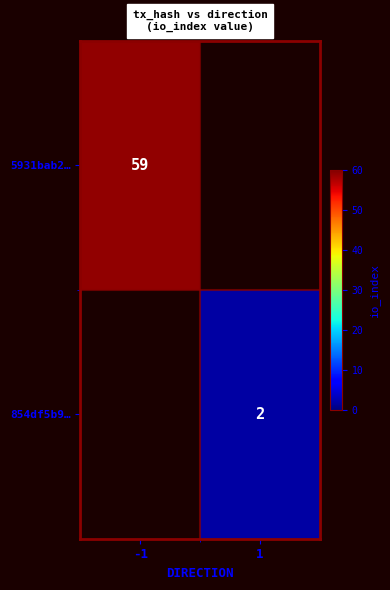

The value of 5931bab2… at -1 is 59. True or false?

True